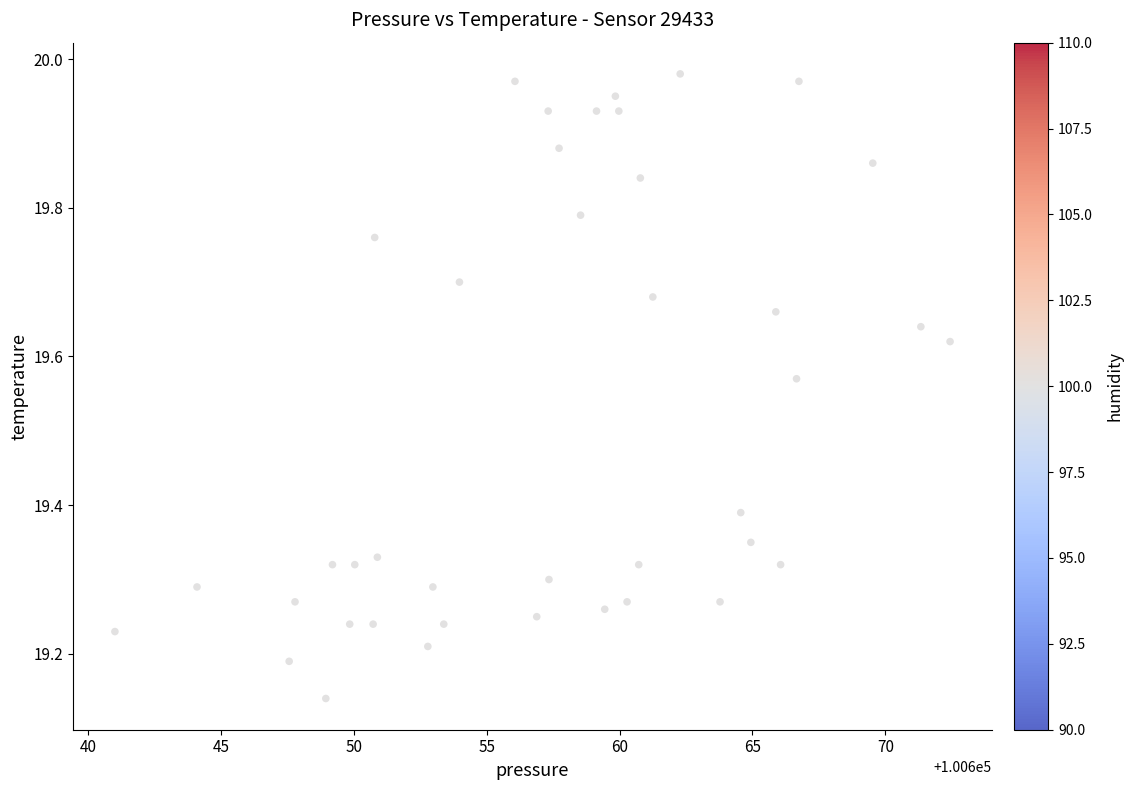

What is the range of Y values (max minus min)?

0.8